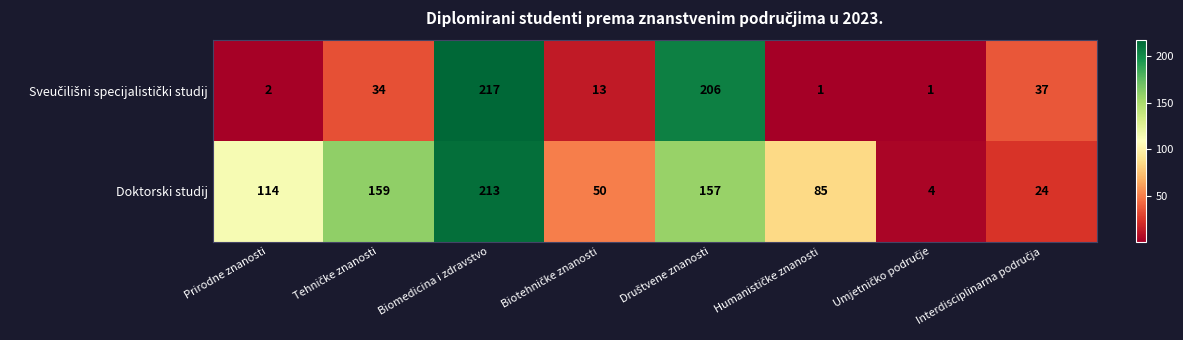

What is the sum of all Doktorski studij values?

806